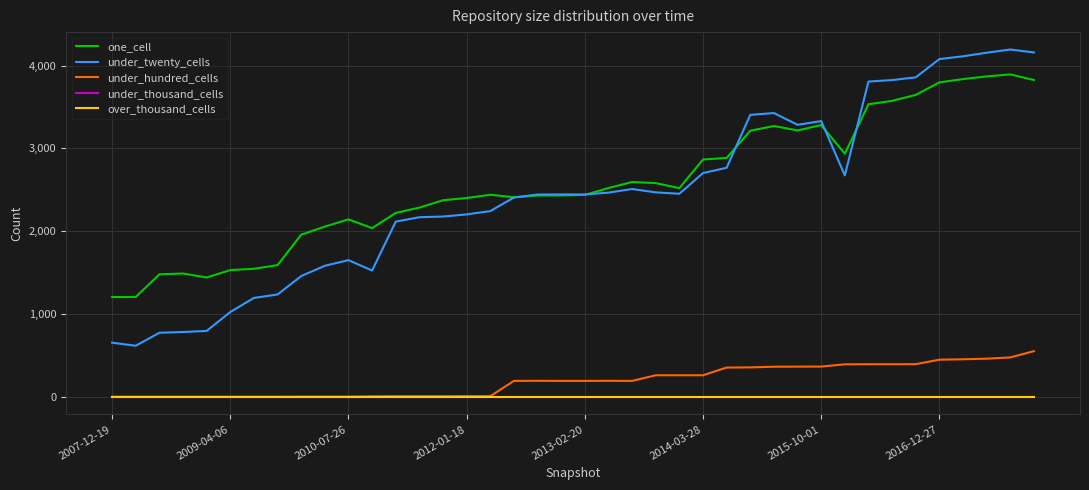

True or false: under_twenty_cells and under_thousand_cells cross at least once.

False